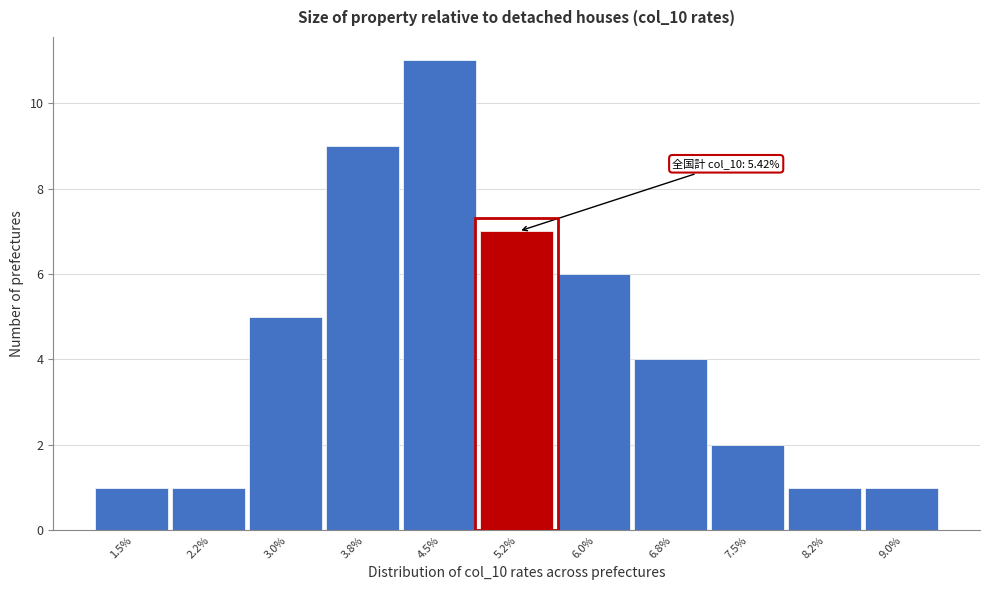

Reading left to right, what are all the values shown in this chart?

1.5%=1	2.2%=1	3.0%=5	3.8%=9	4.5%=11	5.2%=7	6.0%=6	6.8%=4	7.5%=2	8.2%=1	9.0%=1